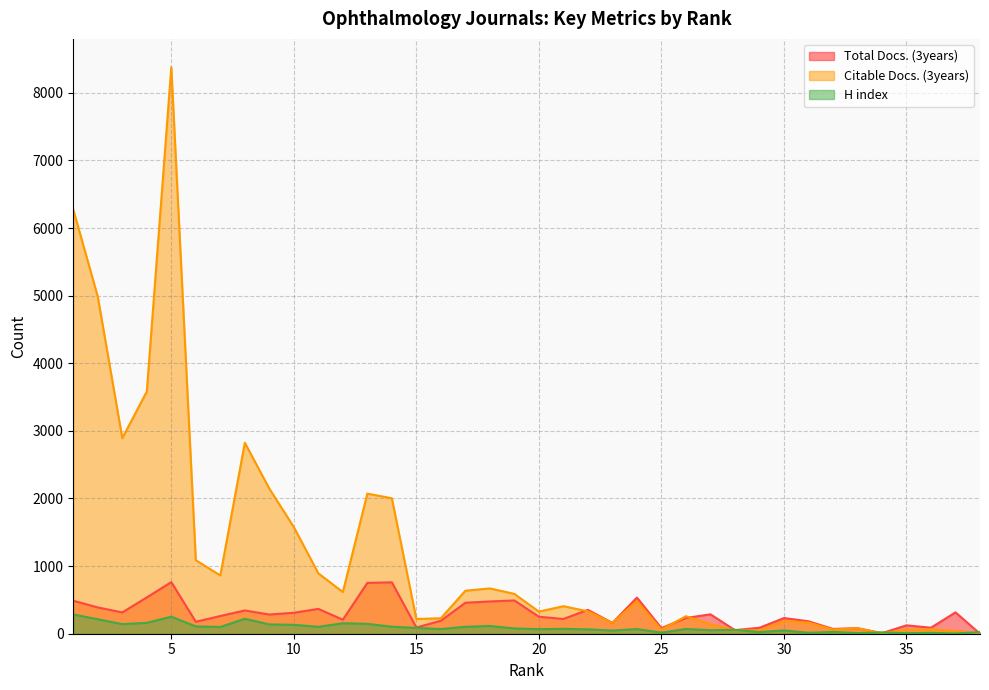

How many intersections are there between Total Docs. (3years) and Citable Docs. (3years)?

5